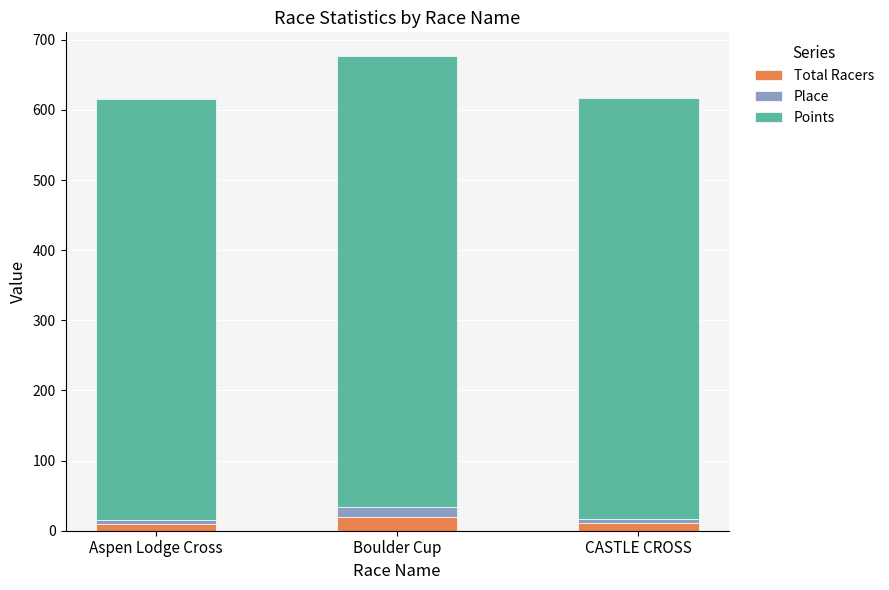

What is the average value of the Total Racers series?

13.7